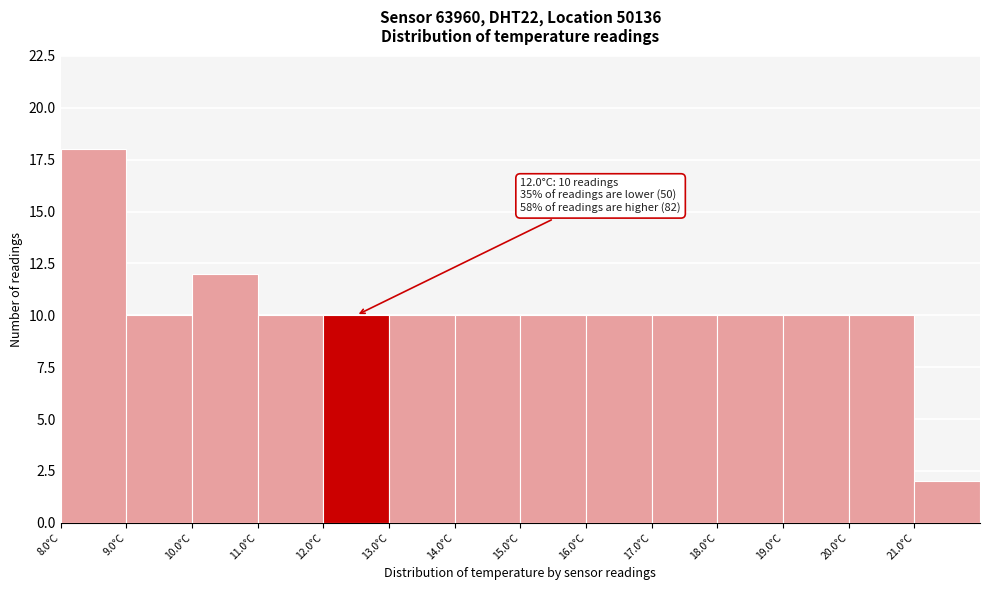

Which range on the x-axis has the tallest bar?

8 to 9